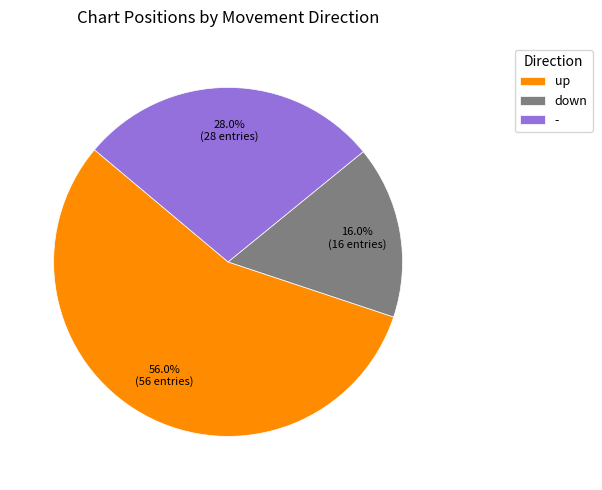

What is the ratio of the value at down to the value at -?

0.6